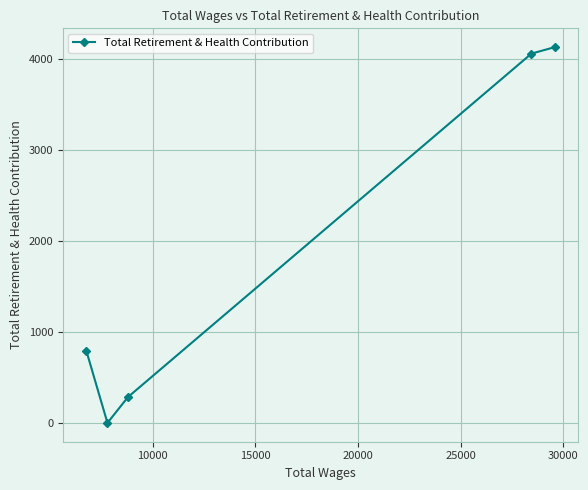

What is the maximum value shown in the chart?

4130